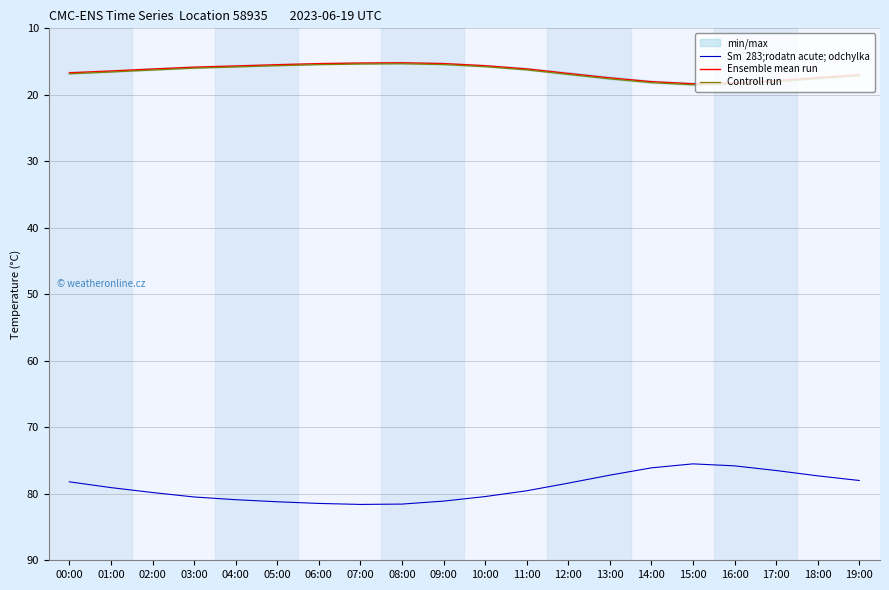

Which series has the widest spread of values?

Sm  283;rodatn acute; odchylka